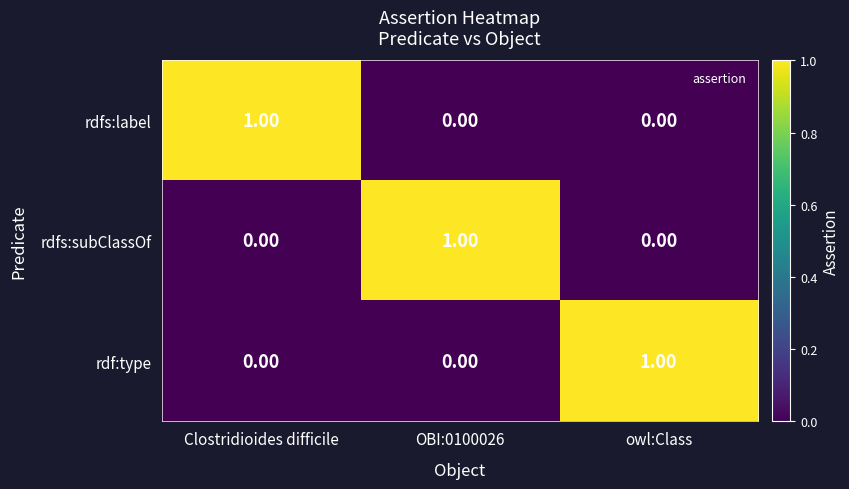

Which category has the highest value in the rdf:type series?

owl:Class